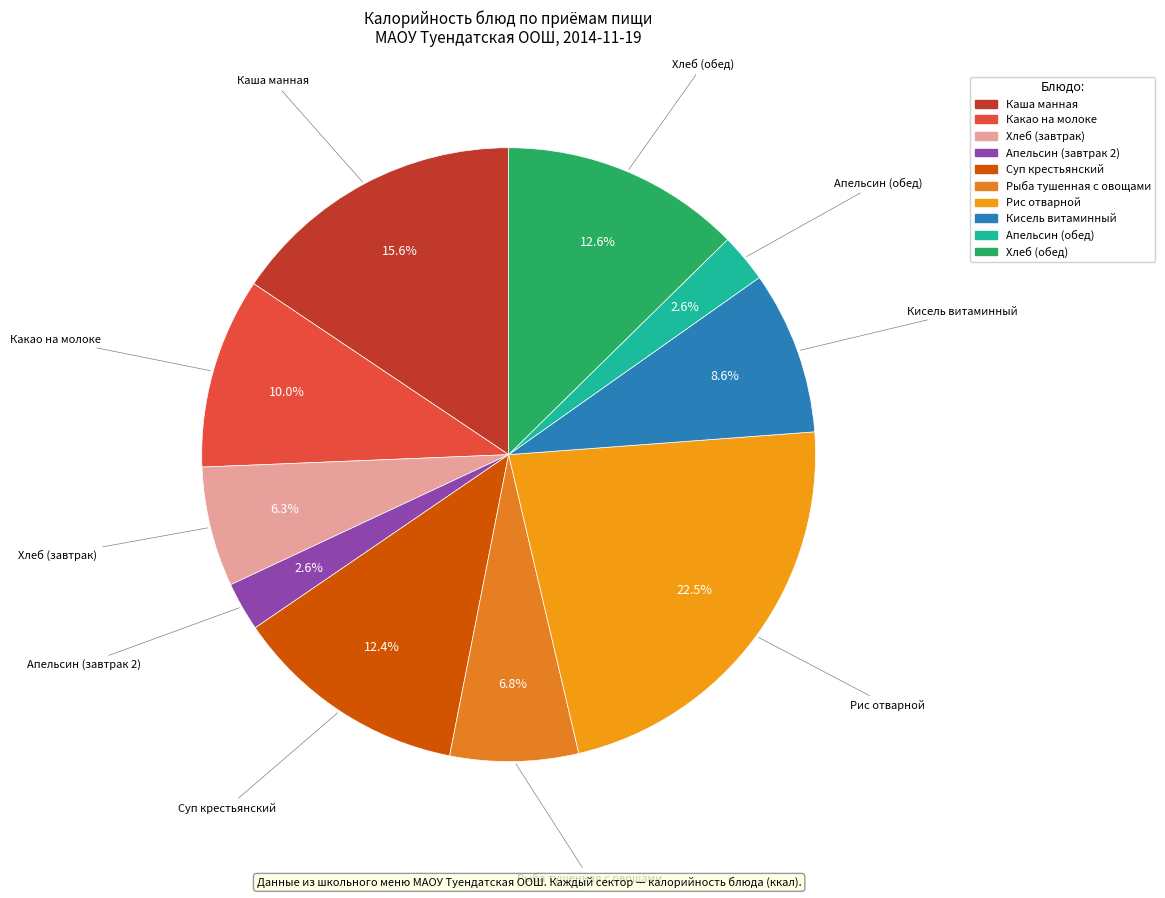

To the nearest percent, what is the average slice percentage?

10%